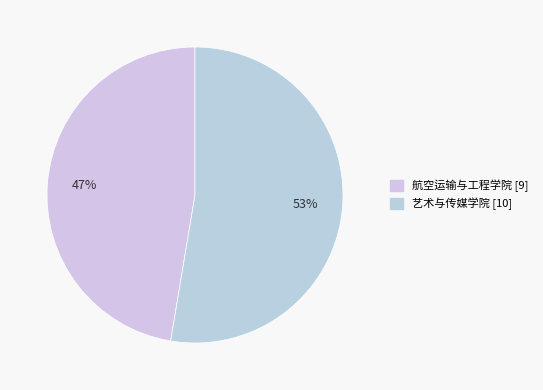

The 艺术与传媒学院 slice represents 47% of the pie. True or false?

False